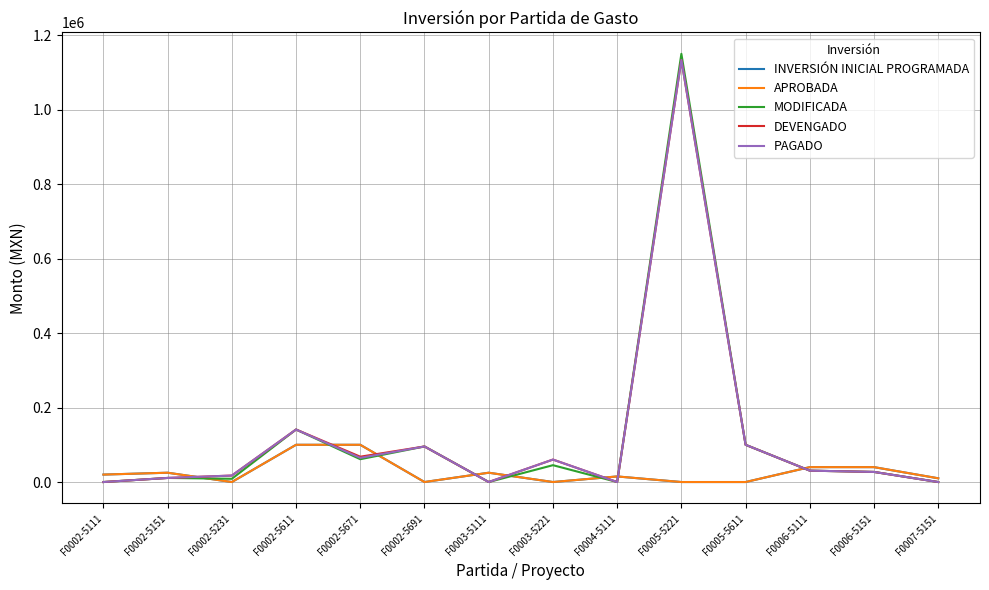

Which has a higher value, F0007-5151 or F0002-5671?

F0002-5671